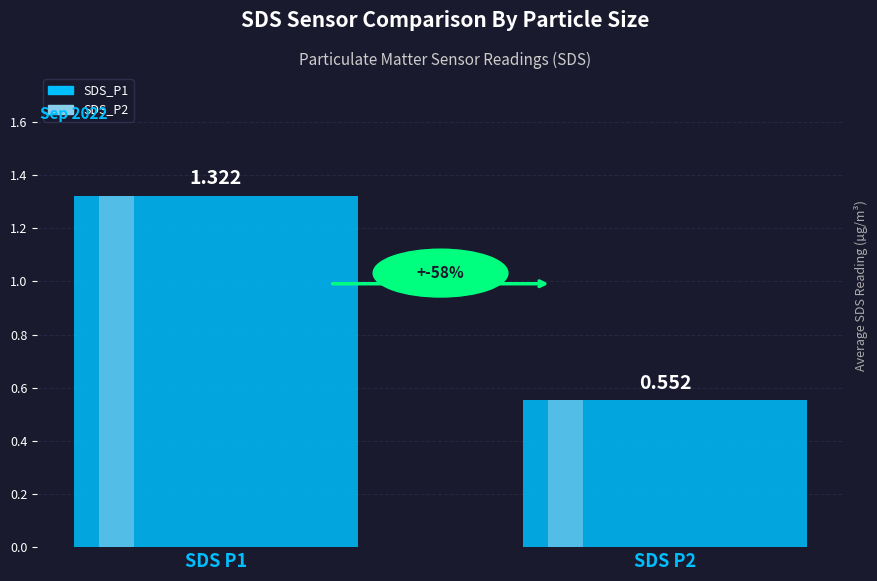

How many bars are there in total?

2